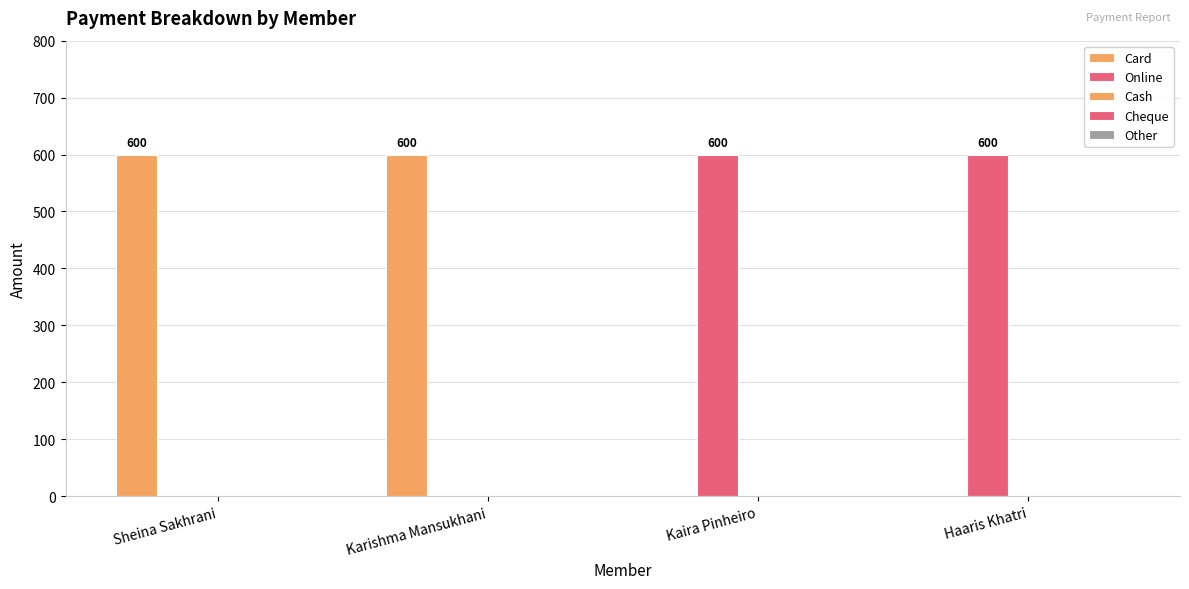

How many positive values does the Online series have?

2